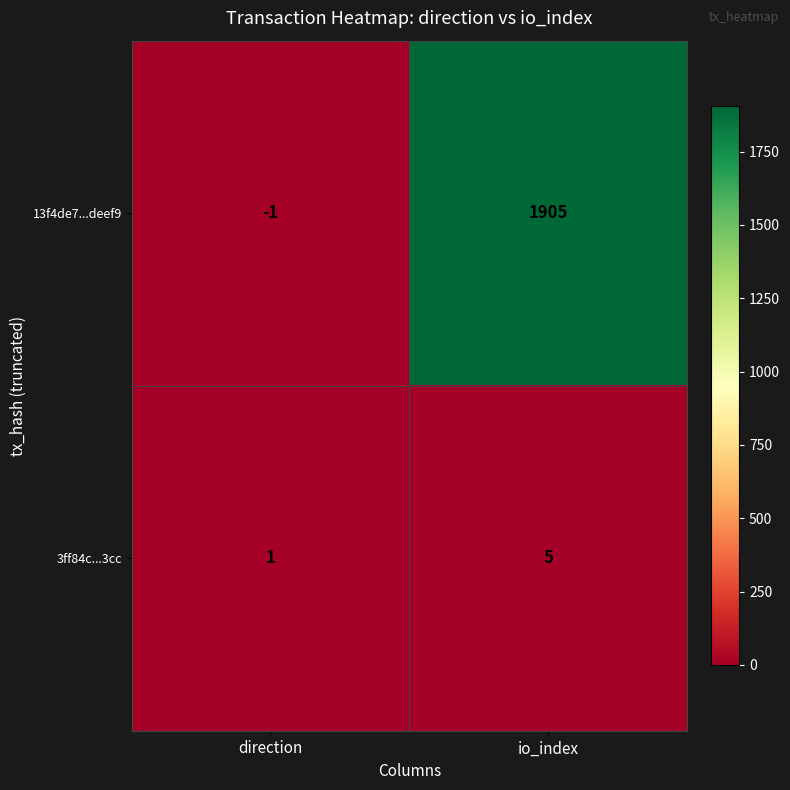

What is the difference between the maximum and minimum values in the 13f4de7...deef9 series?

1906